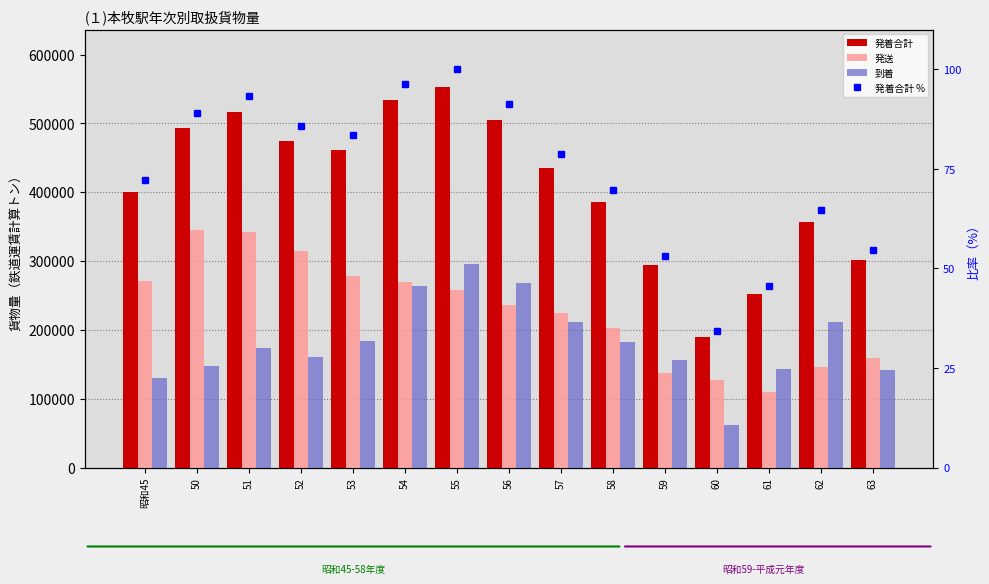

Reading right to left, transcribe all the data shown in this chart.

発着合計: 301676.0	357265.0	252305.0	189347.0	294343.0	385482.0	435257.0	504727.0	553249.0	533258.0	461593.0	474296.0	516745.0	492569.0	400018.0
発送: 159612.0	146054.0	109442.0	126744.0	138017.0	202630.0	224256.0	236856.0	258193.0	268995.0	277835.0	314272.0	342721.0	344879.0	270575.0
到着: 142064.0	211211.0	142863.0	62603.0	156326.0	182852.0	211001.0	267871.0	295056.0	264263.0	183758.0	160024.0	174024.0	147690.0	129443.0
発着合計 %: 54.5	64.6	45.6	34.2	53.2	69.7	78.7	91.2	100.0	96.4	83.4	85.7	93.4	89.0	72.3